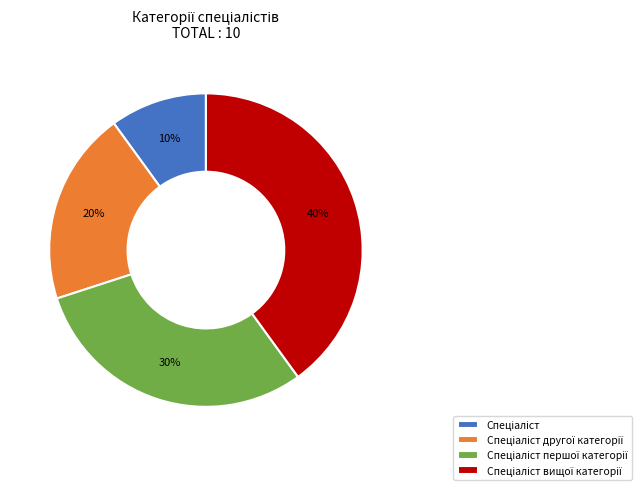

To the nearest percent, what is the average slice percentage?

25%